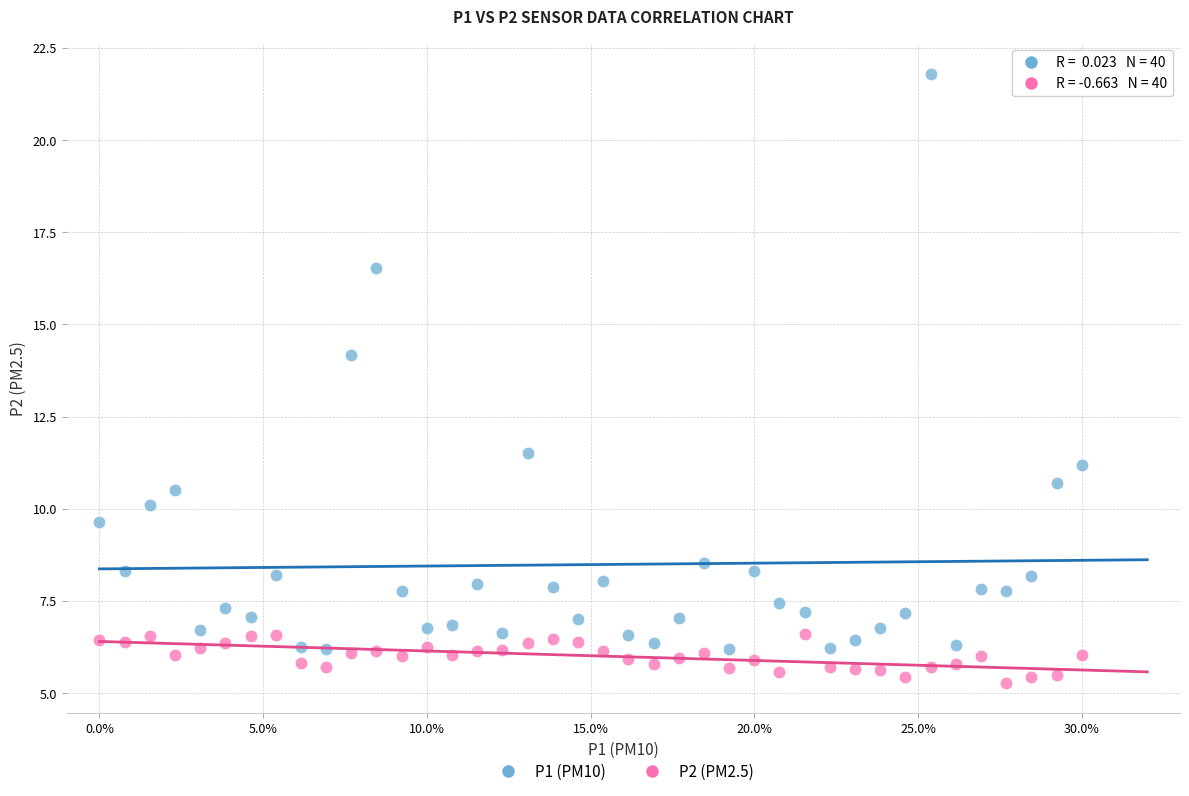

Which series contains the lowest Y value?

P2 (PM2.5)